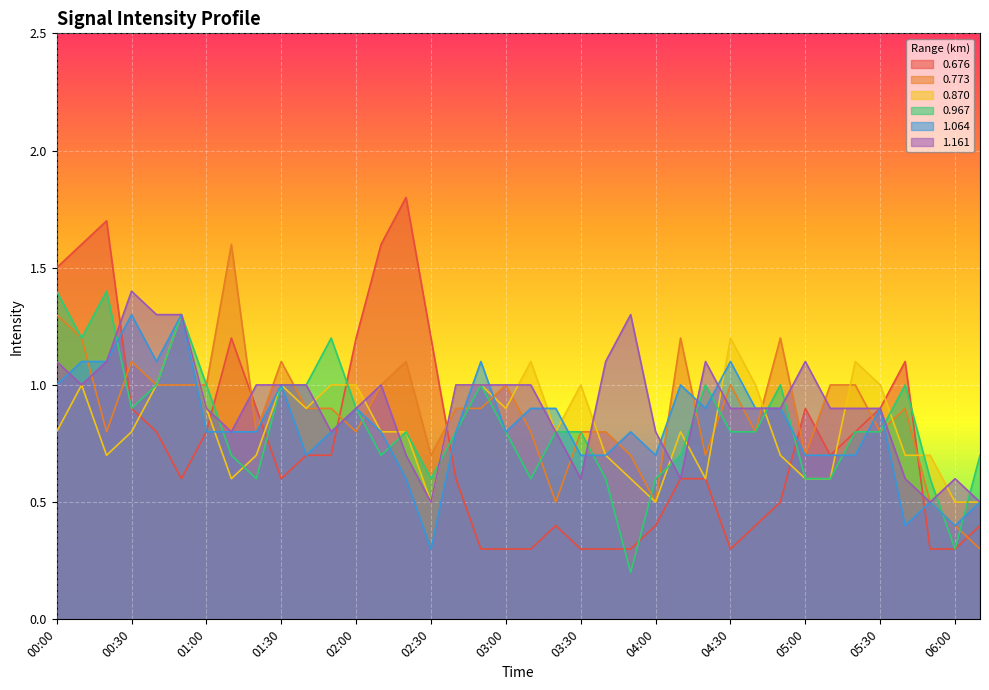

Is it true that 1.161 equals 1.4 at 04:00?

False